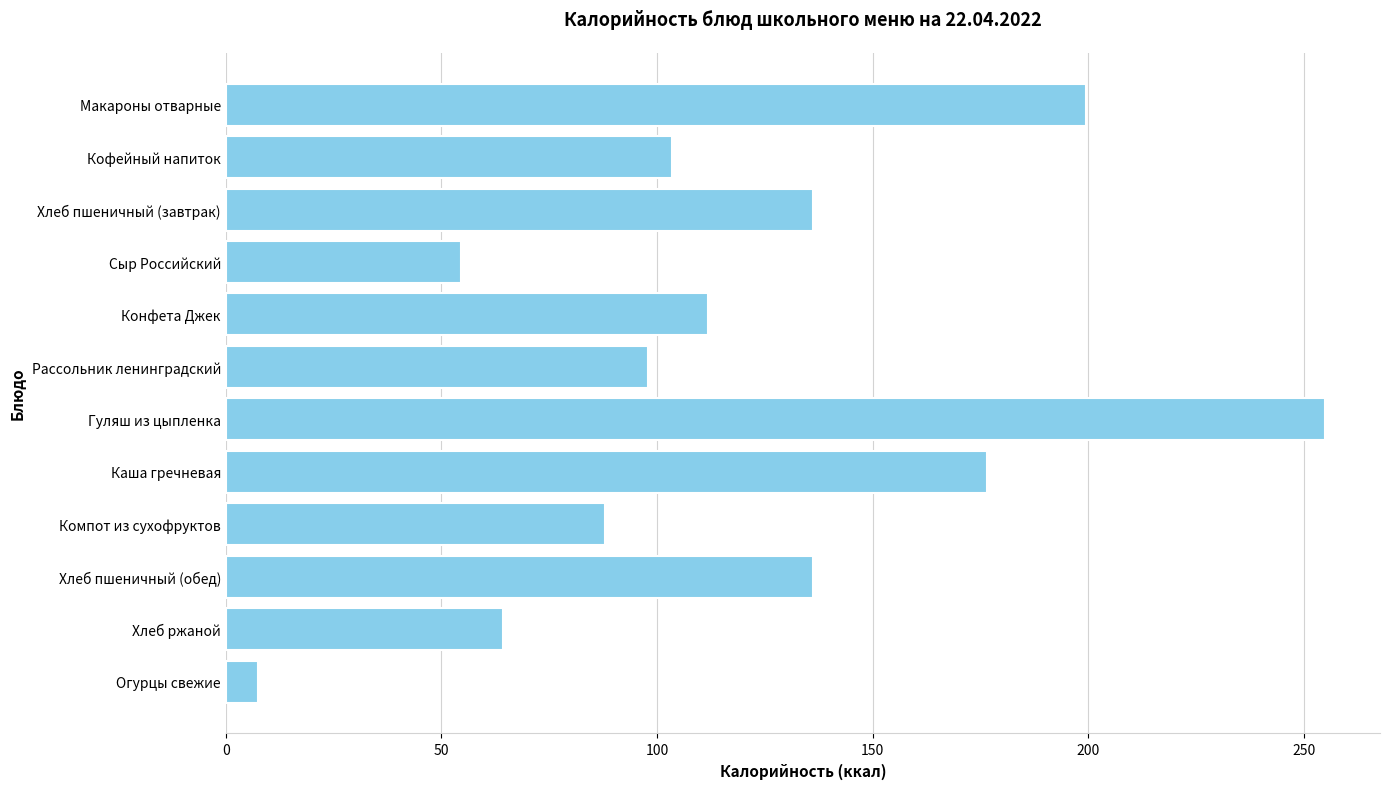

What is the label of the 5th bar from the top?

Конфета Джек